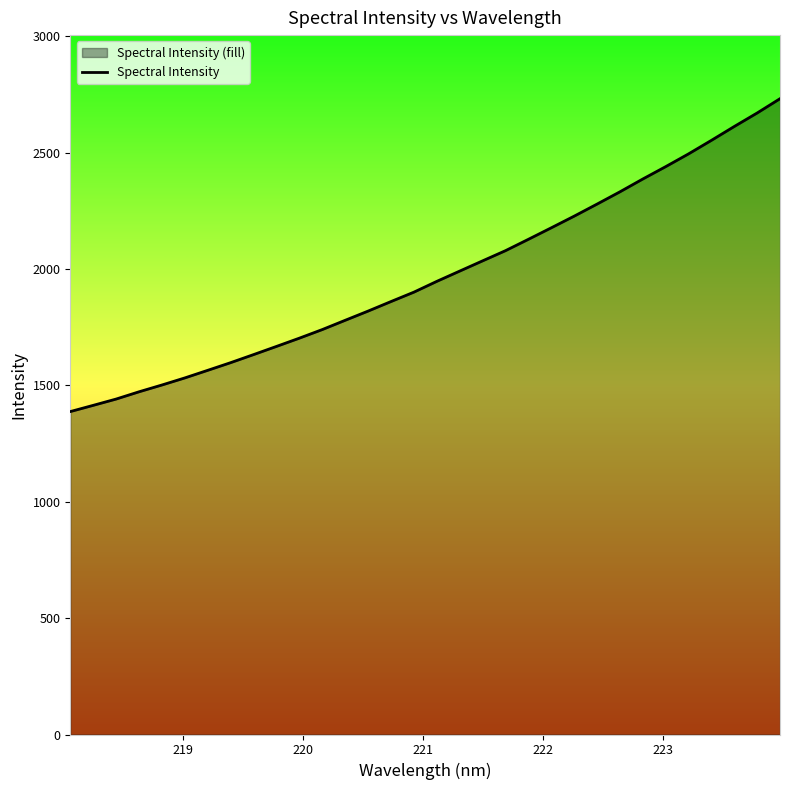

What is the difference between the maximum and minimum values?

1344.1